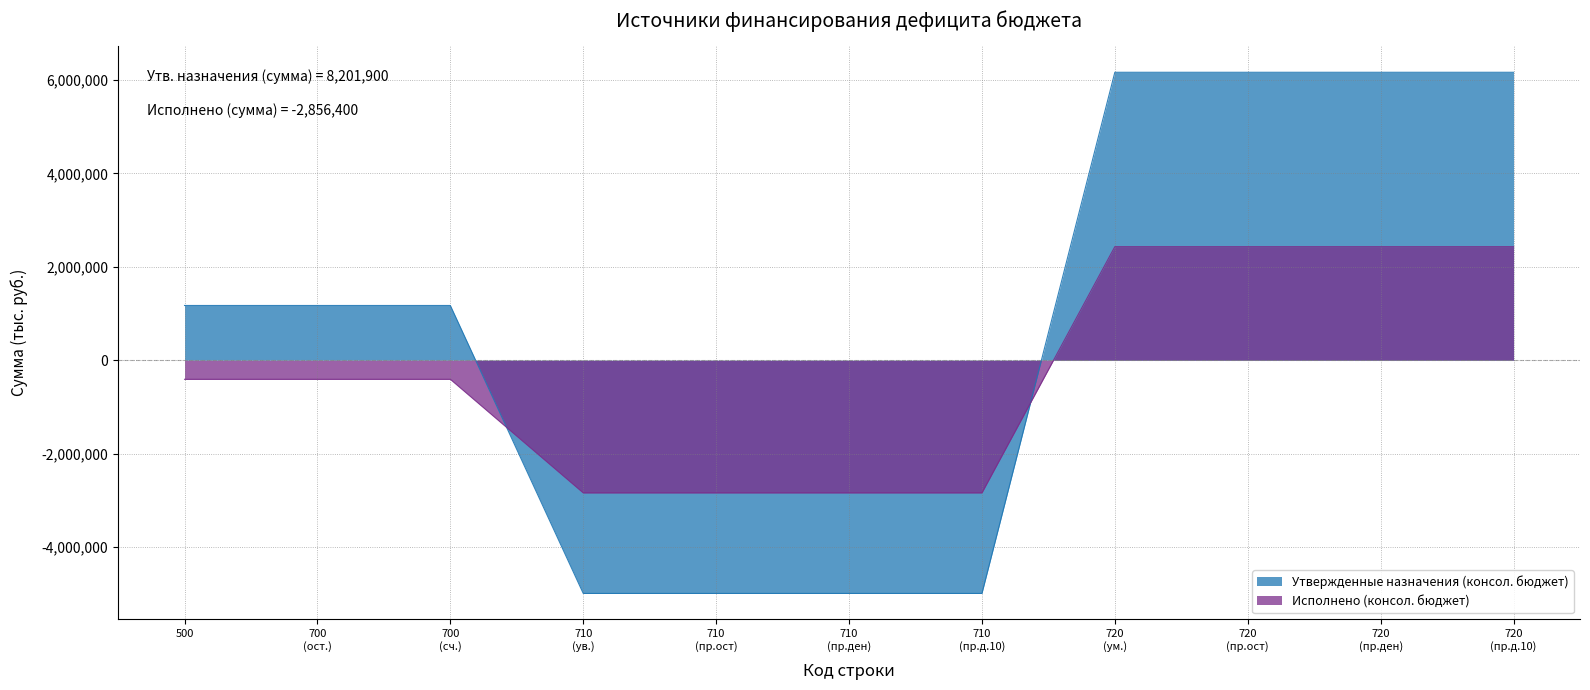

What is the sum of all Исполнено (консол. бюджет) values?

-2856400.1